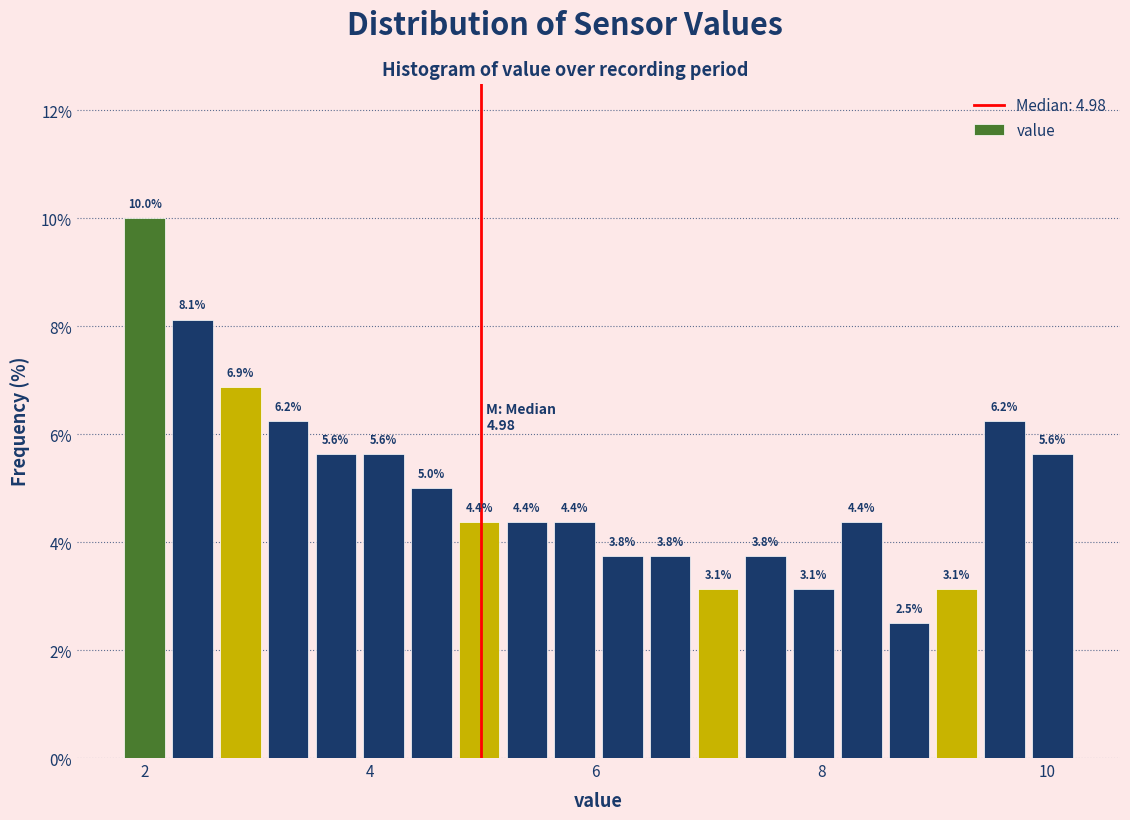

Read against the x-axis, roughly where is the centre of the tallest bar?

2.0